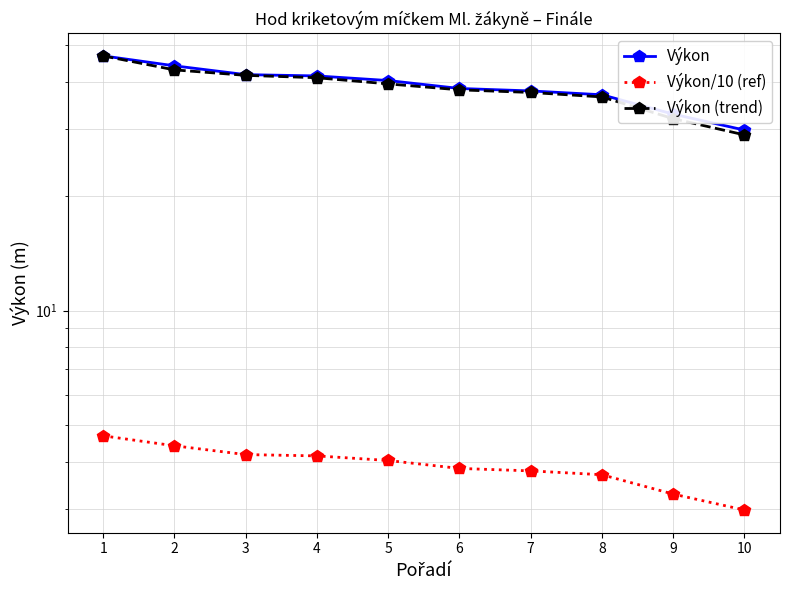

What is the minimum value for Výkon (trend)?

29.0